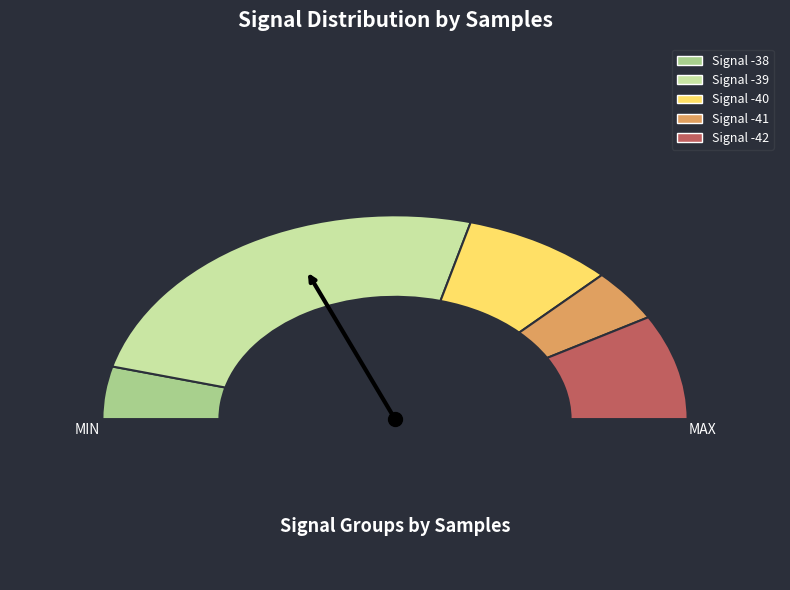

The -39 slice represents 1% of the pie. True or false?

False